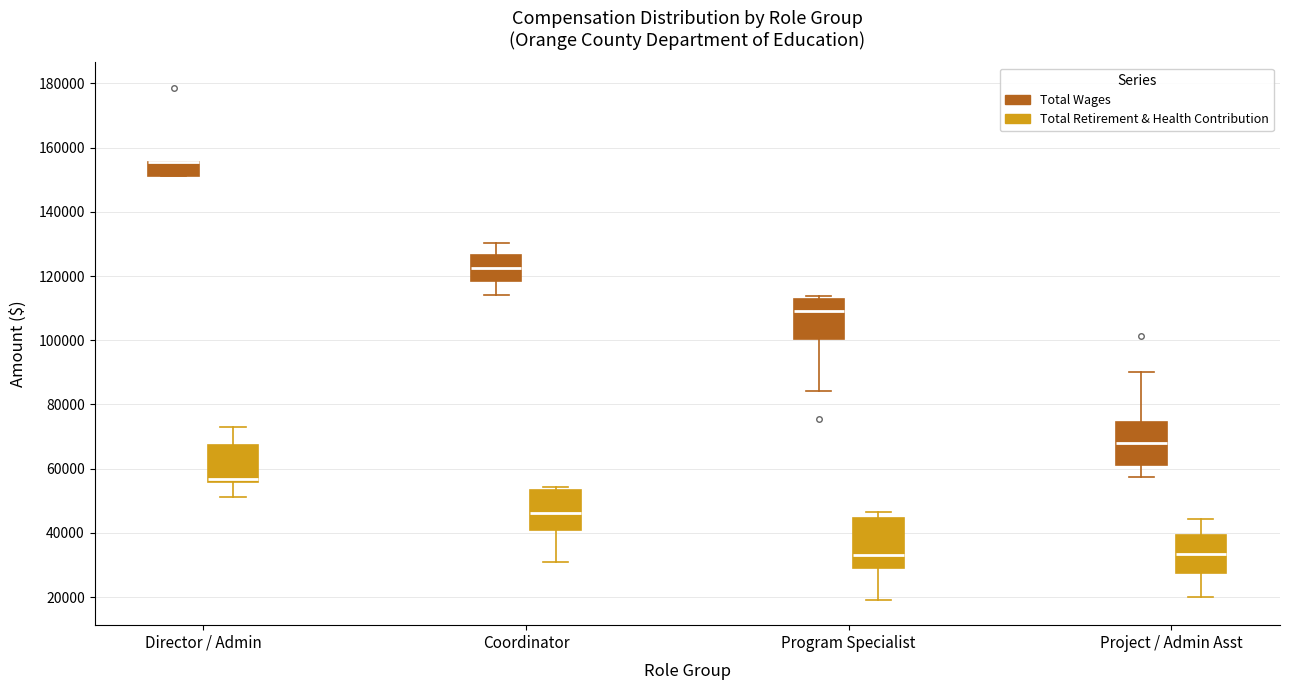

Reading left to right, read every box against the y-axis: the position of its median line, the range the box covers, and the ends of its whiskers. The values are not printed on the chart, so give them approximately, as read against the axis.

Director / Admin (Total Wages): median 156000 (drawn on the box's upper edge), box 152000 to 156000, whiskers 152000 to 156000
Director / Admin (Total Retirement & Health Contribution): median 56000 (just above the box's lower edge), box 56000 to 68000, whiskers 52000 to 72000
Coordinator (Total Wages): median 122000, box 118000 to 126000, whiskers 114000 to 130000
Coordinator (Total Retirement & Health Contribution): median 46000, box 40000 to 54000, whiskers 30000 to 54000 (just above the box's upper edge)
Program Specialist (Total Wages): median 110000, box 100000 to 112000, whiskers 84000 to 114000
Program Specialist (Total Retirement & Health Contribution): median 34000, box 30000 to 44000, whiskers 20000 to 46000
Project / Admin Asst (Total Wages): median 68000, box 62000 to 74000, whiskers 58000 to 90000
Project / Admin Asst (Total Retirement & Health Contribution): median 34000, box 28000 to 40000, whiskers 20000 to 44000